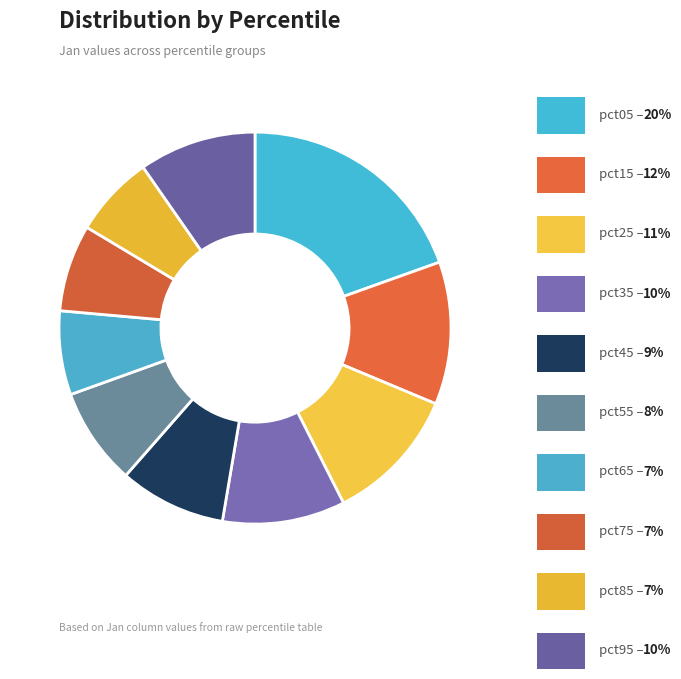

Which category has the biggest portion of the pie?

pct05